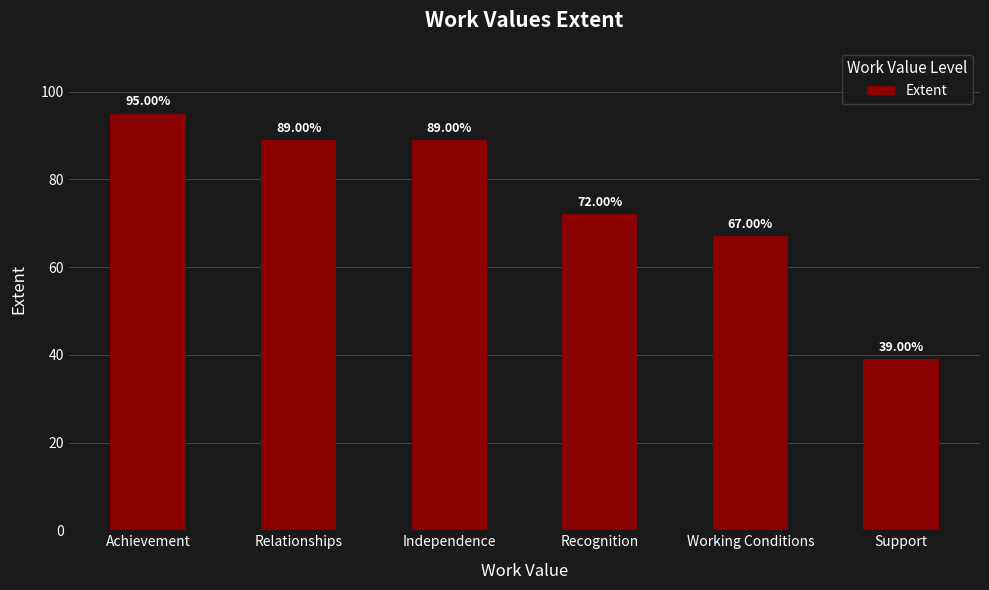

What is the label of the 1st bar from the left?

Achievement